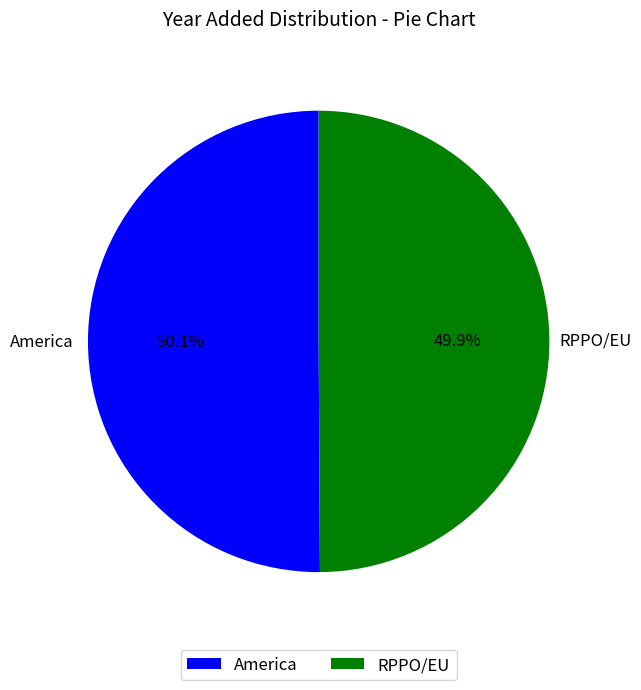

How many segments does this pie chart have?

2